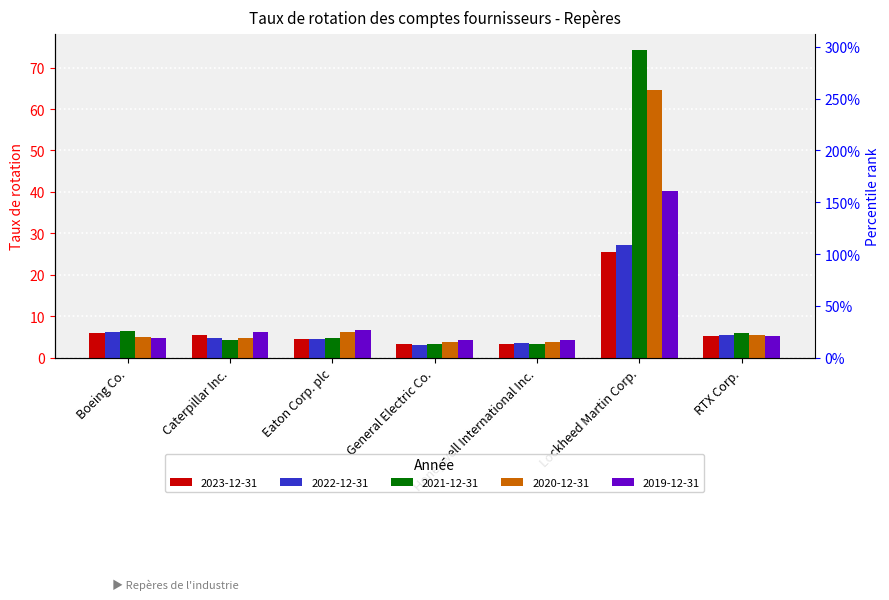

Where does the 2022-12-31 series first go above 4?

Boeing Co.